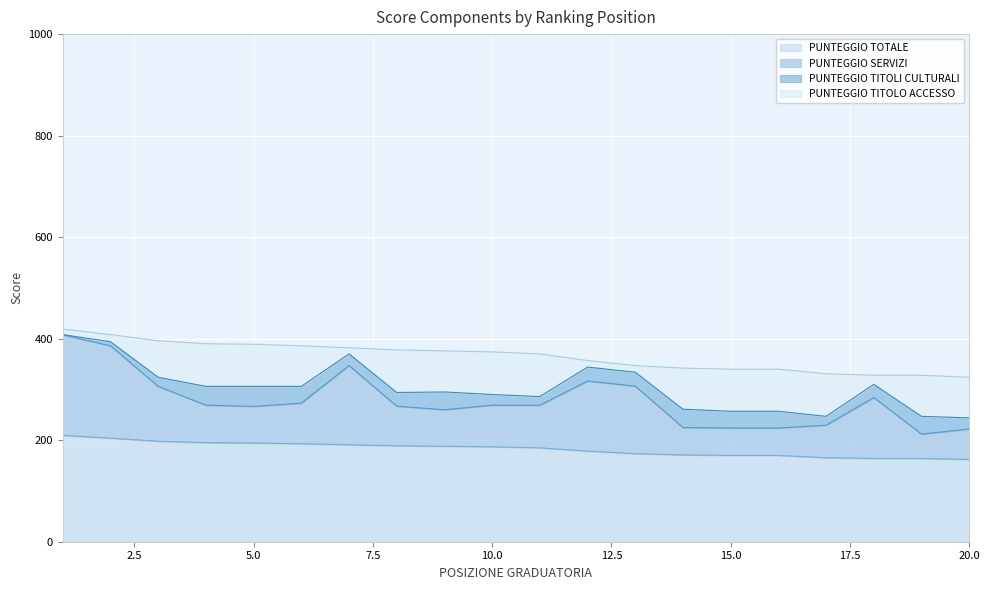

How many lines are shown in the chart?

4